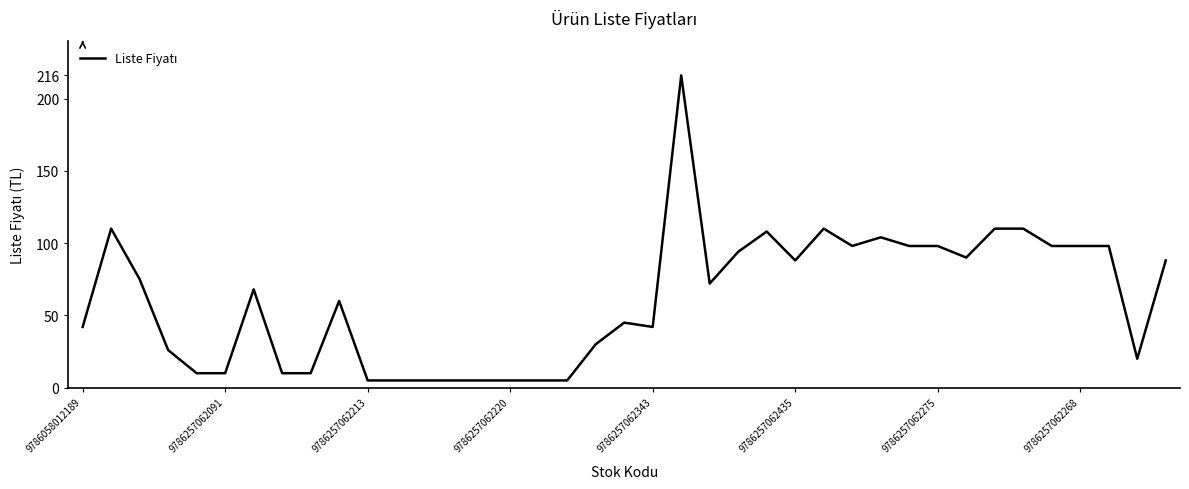

How many values are below 68?

19